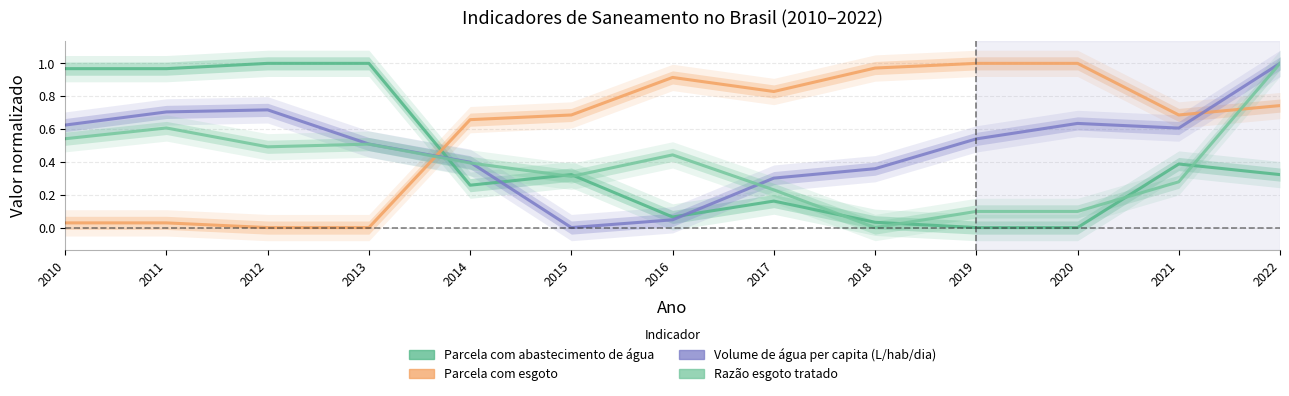

At which label does Volume de água per capita (L/hab/dia) reach its minimum?

2015